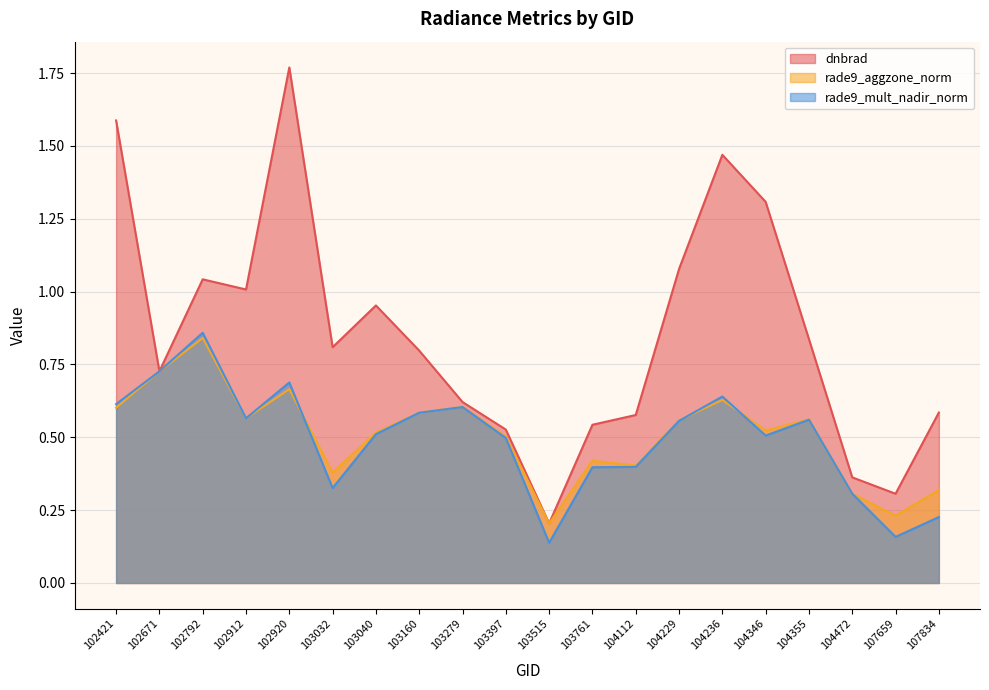

What is the highest value of the rade9_mult_nadir_norm series?

0.9